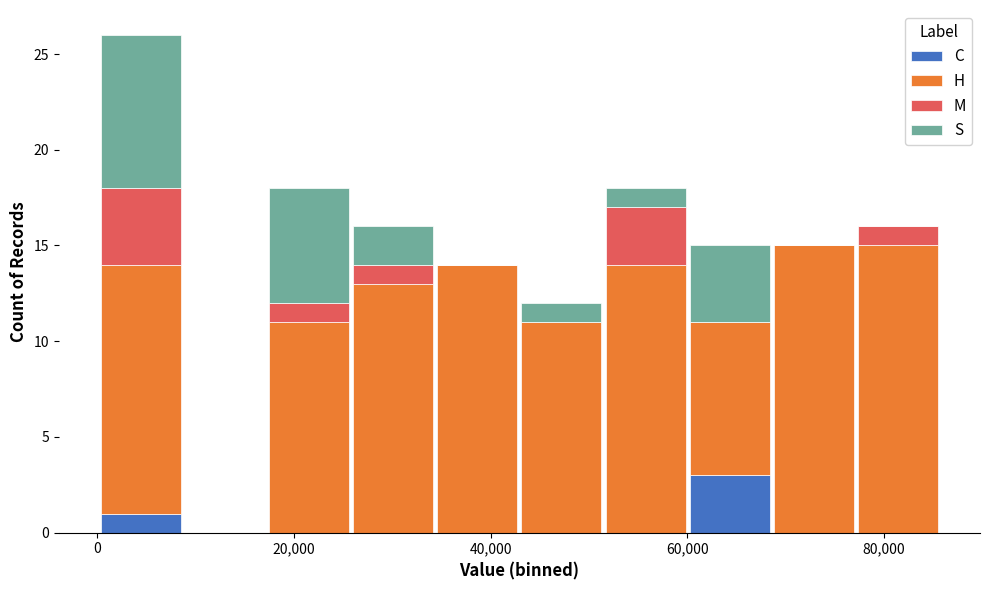

Which range on the x-axis has the tallest stacked bar (by total height)?

0 to 8000